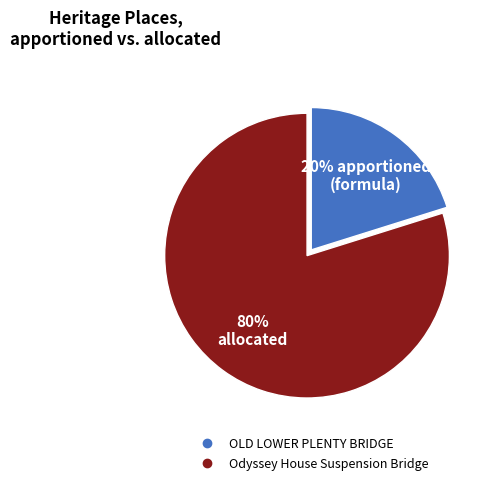

The OLD LOWER PLENTY BRIDGE slice represents 20% of the pie. True or false?

True